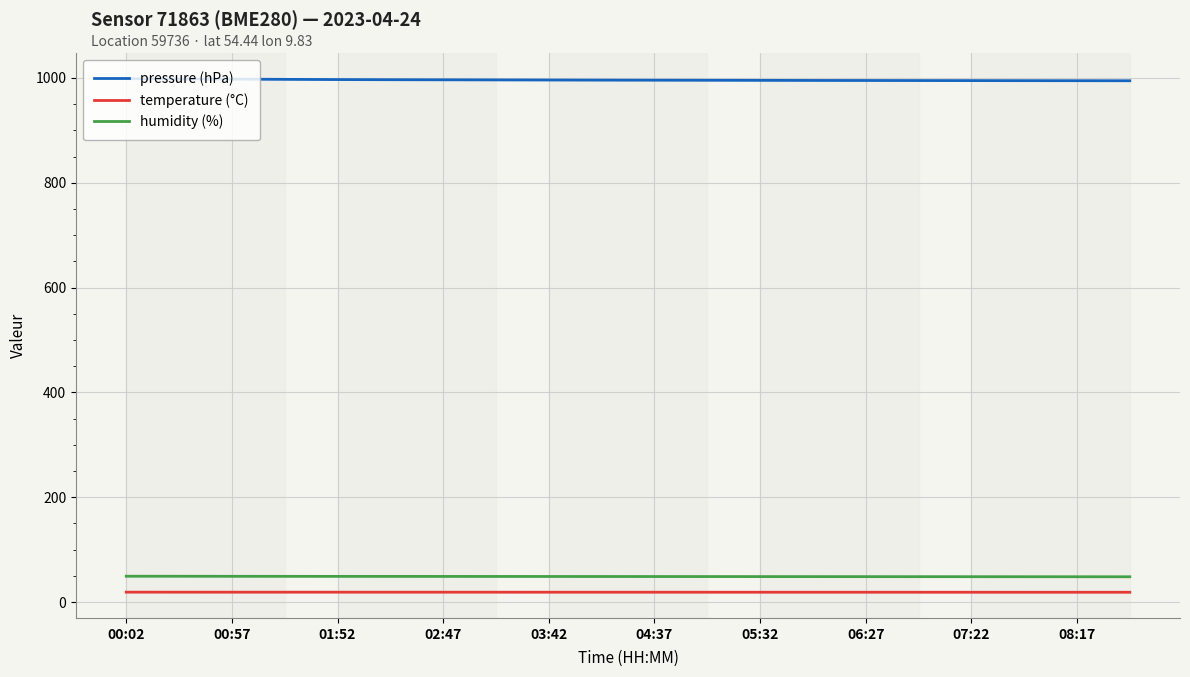

Which series has the largest total across all categories?

pressure (hPa)